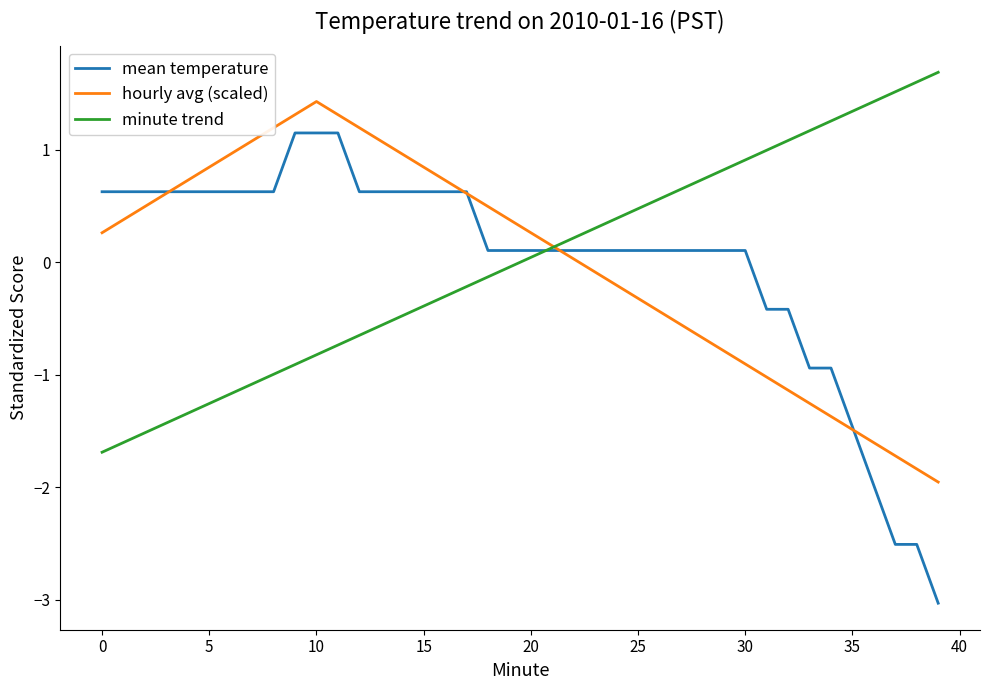

Which series has the largest range (max minus min)?

mean temperature